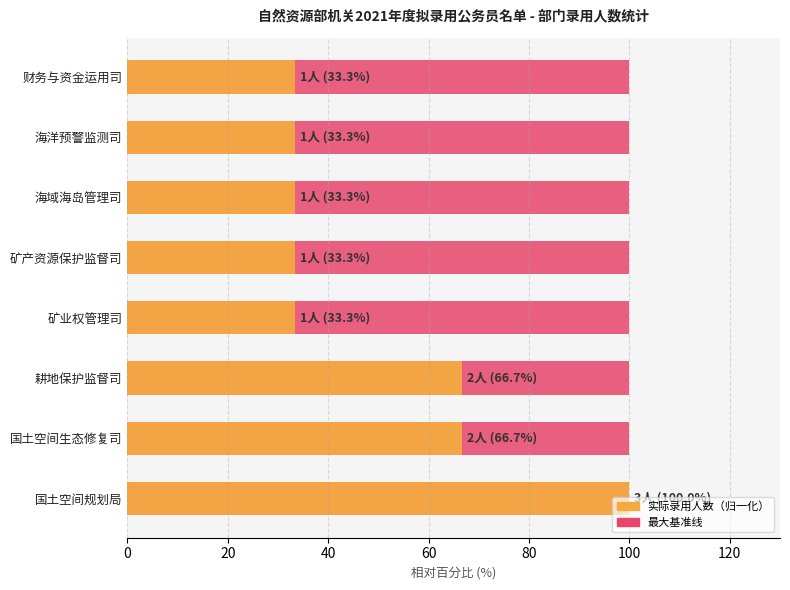

Which series has the largest range (max minus min)?

录用人数（归一化%）